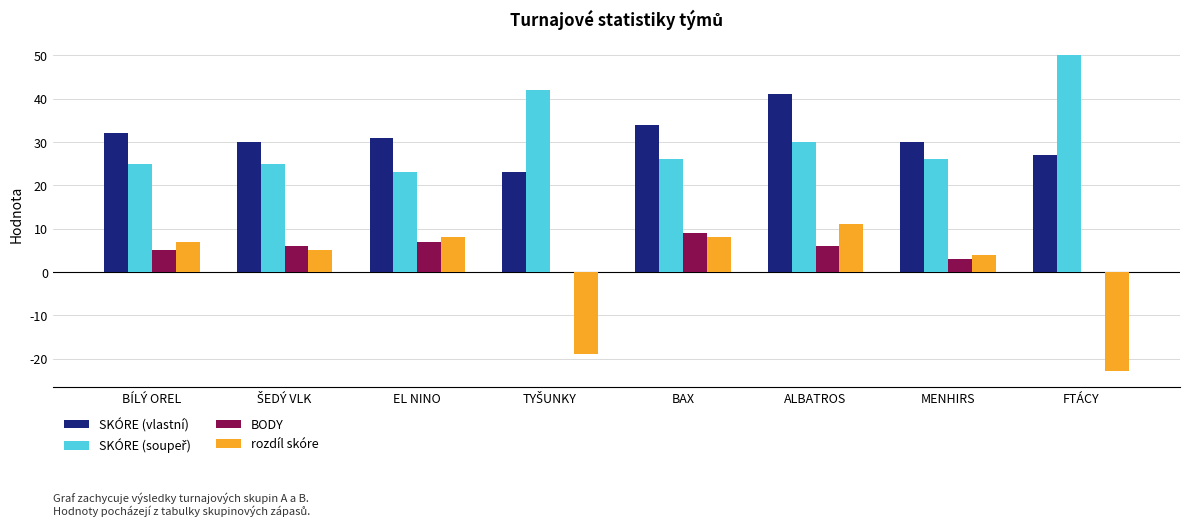

True or false: rozdíl skóre has a value of -23 at FTÁCY.

True